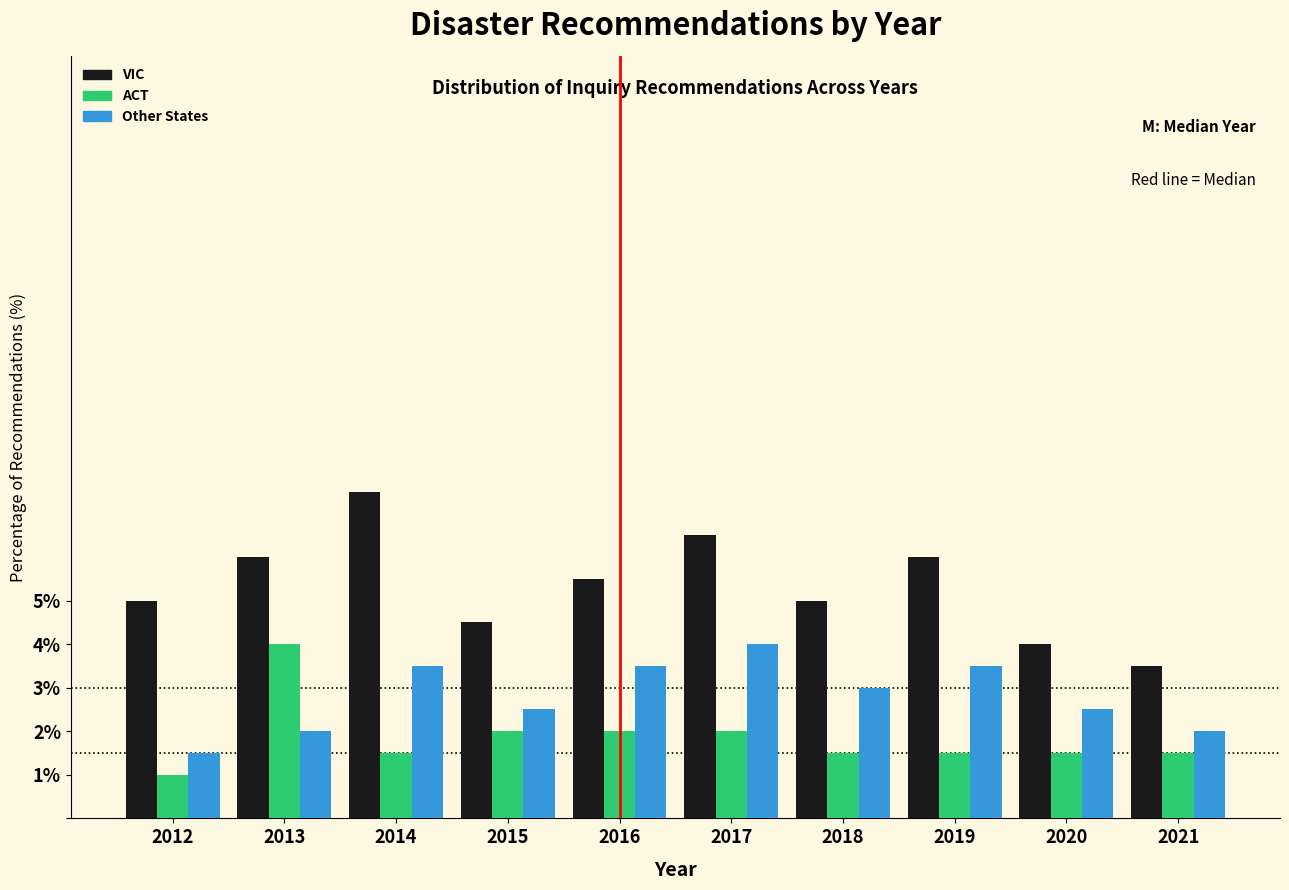

Reading left to right, list all the values displayed in this chart.

VIC: 5.0	6.0	7.5	4.5	5.5	6.5	5.0	6.0	4.0	3.5
ACT: 1.0	4.0	1.5	2.0	2.0	2.0	1.5	1.5	1.5	1.5
Other States: 1.5	2.0	3.5	2.5	3.5	4.0	3.0	3.5	2.5	2.0